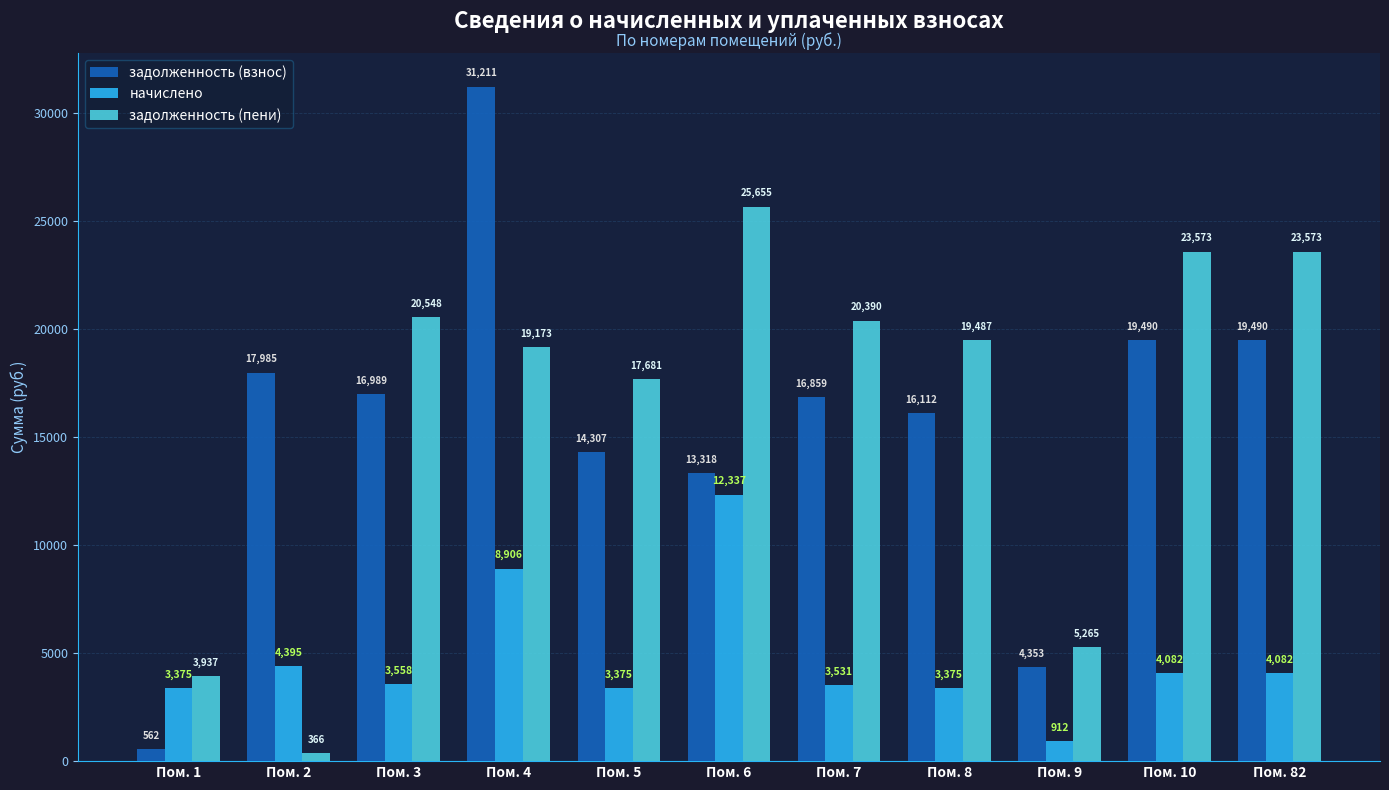

Is the value of задолженность (взнос) at Пом. 1 greater than the value of начислено at Пом. 1?

No